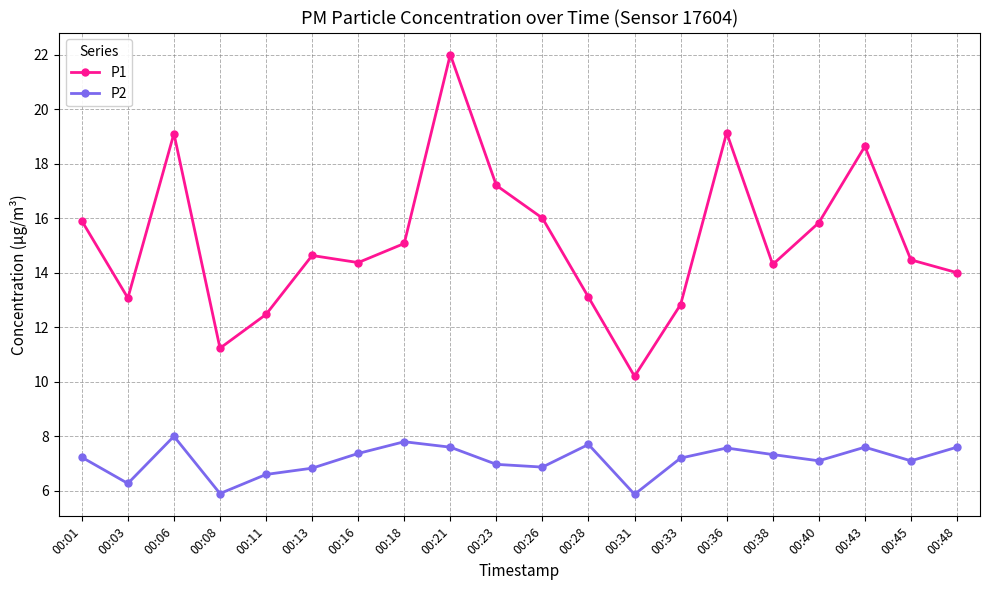

Which series changed the most between 00:11 and 00:31?

P1